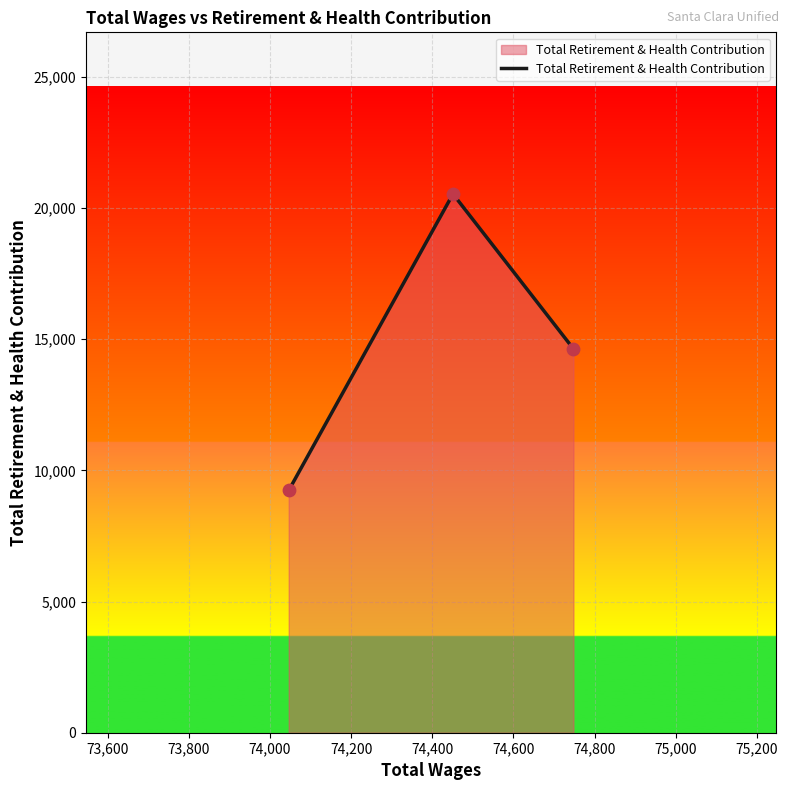

What is the difference between the second highest and minimum values?

5397